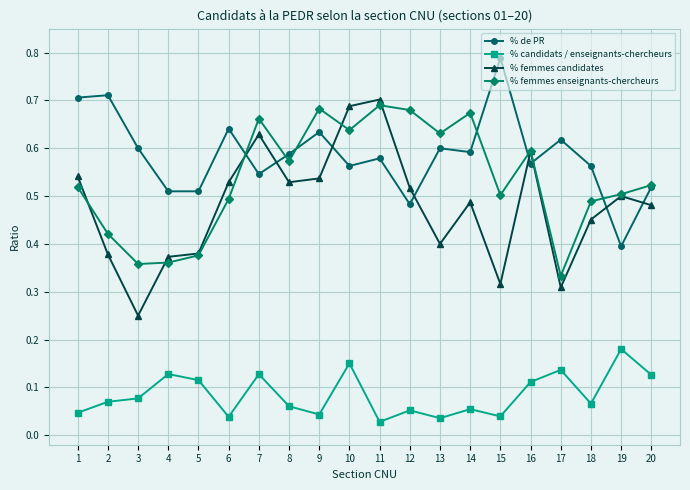

At how many categories does at least one series exceed 0?

20